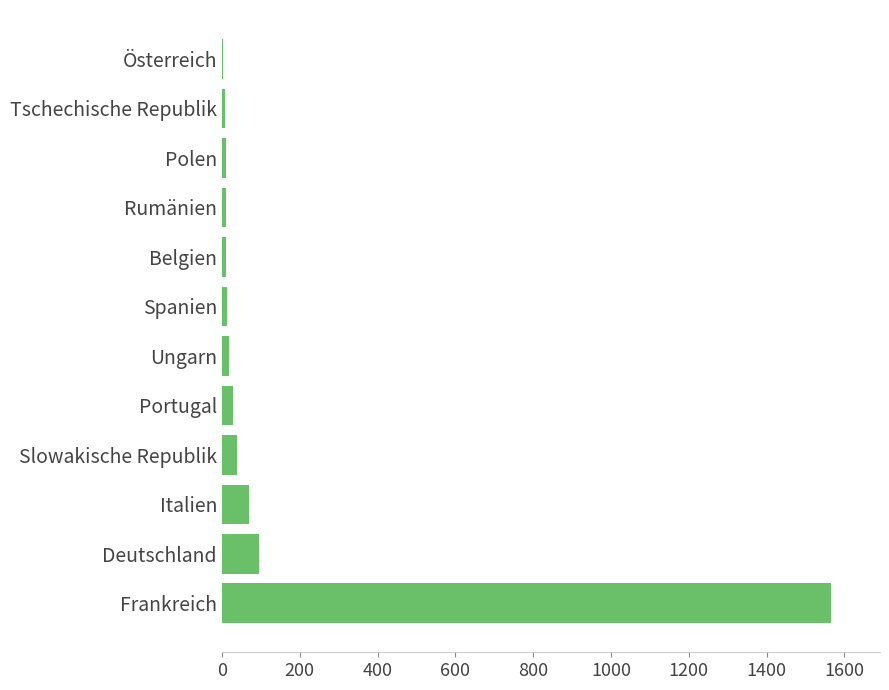

Which has a higher value, Slowakische Republik or Deutschland?

Deutschland